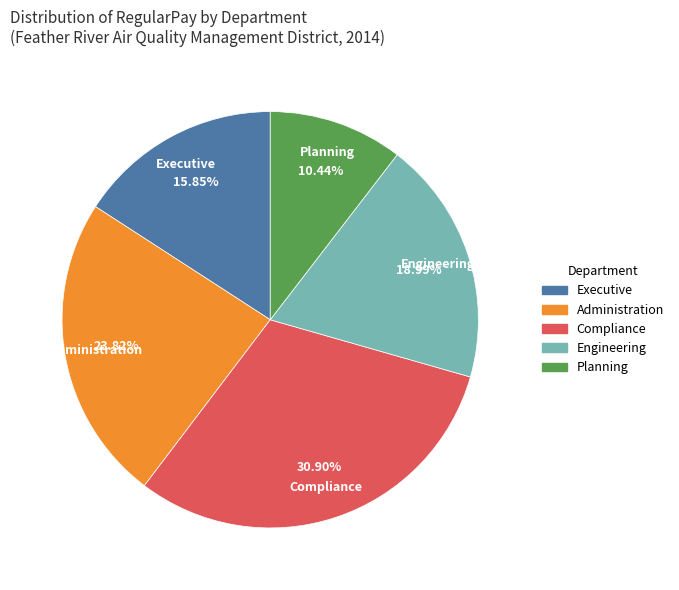

Is there any slice that represents more than half of the pie?

No